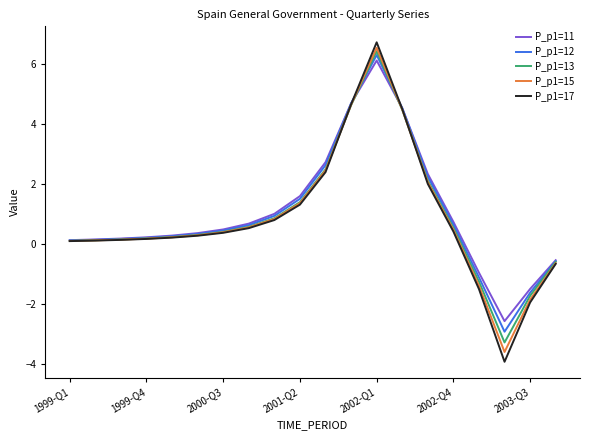

True or false: P_p1=15 and P_p1=12 cross at least once.

True